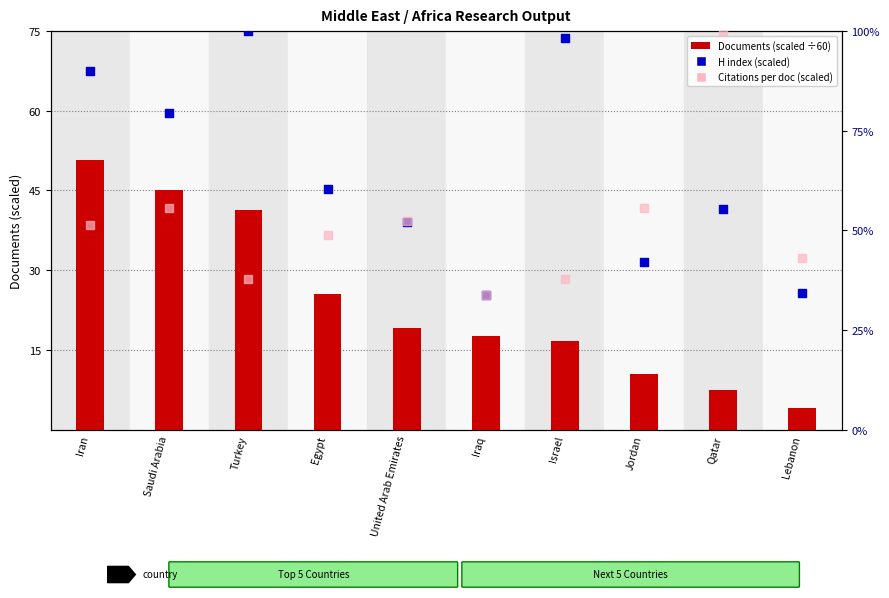

Which series has the largest total across all categories?

H index (scaled)